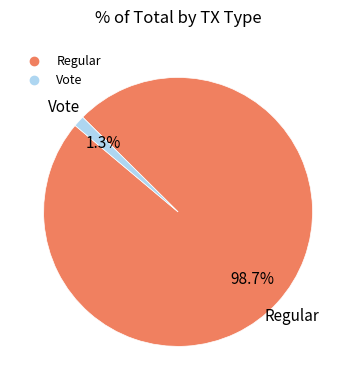

Is it true that Vote is 1% of the pie?

True